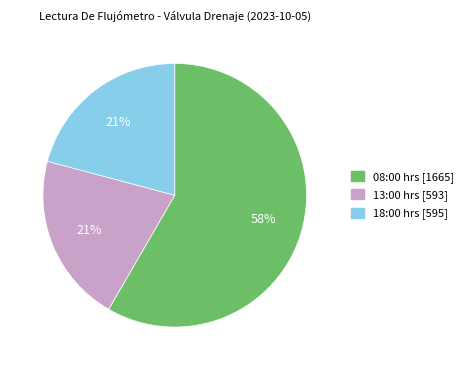

Count the number of slices in the pie.

3